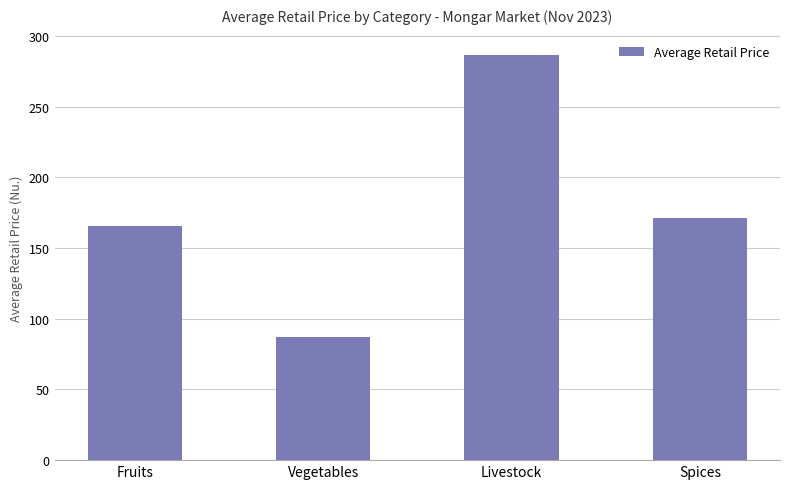

Approximately how many times larger is the value at Livestock compared to Spices?

1.7